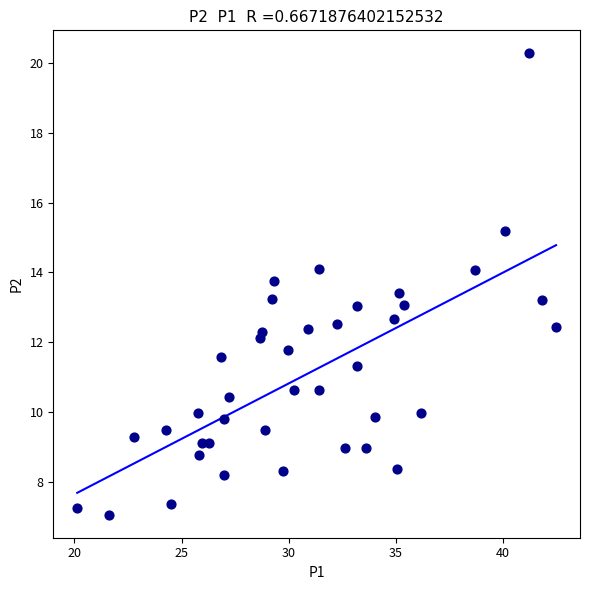

What is the range of X values (max minus min)?

22.3